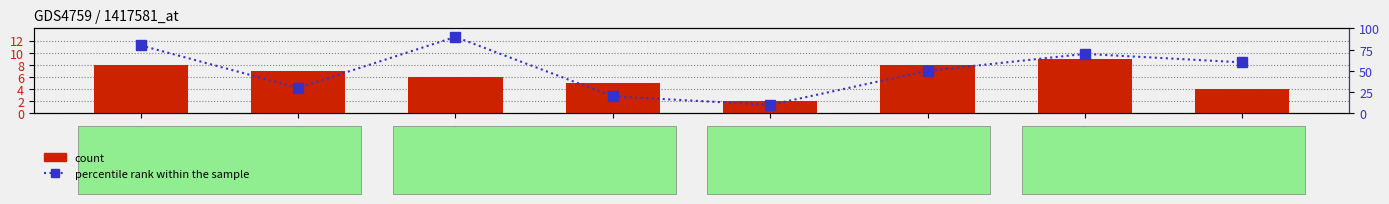

At which label is count closest to 5?

Sample_1